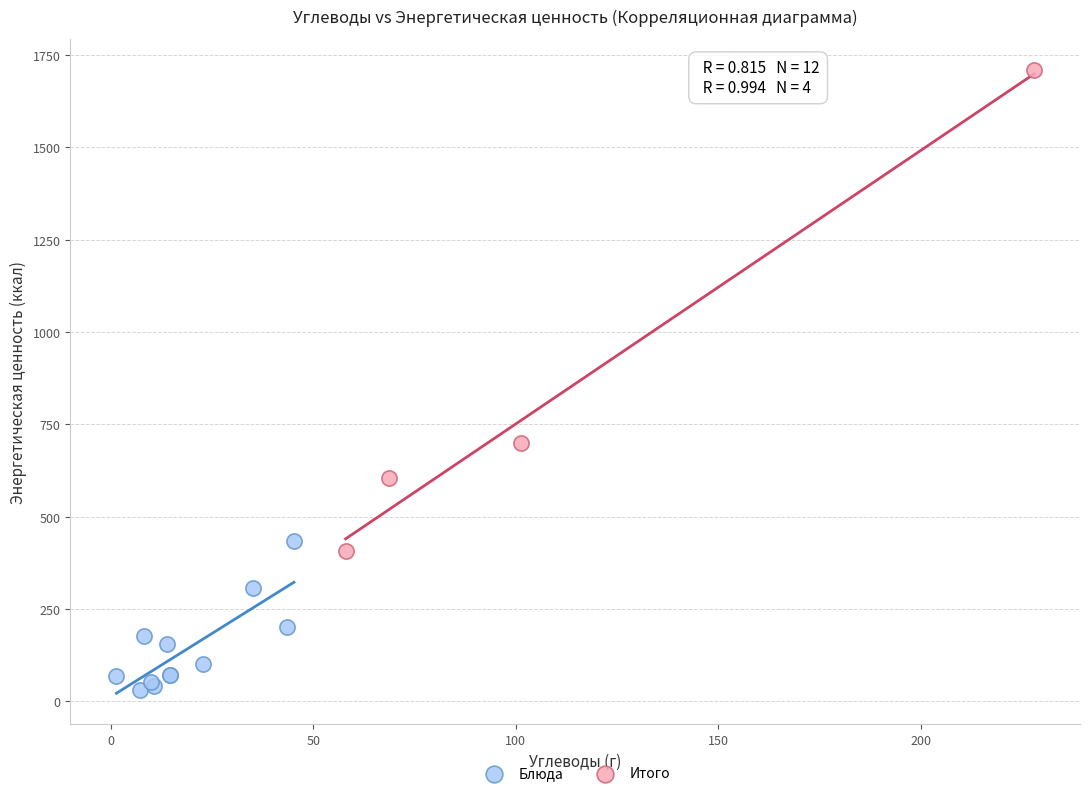

Which series has the widest spread of Y values?

Итого